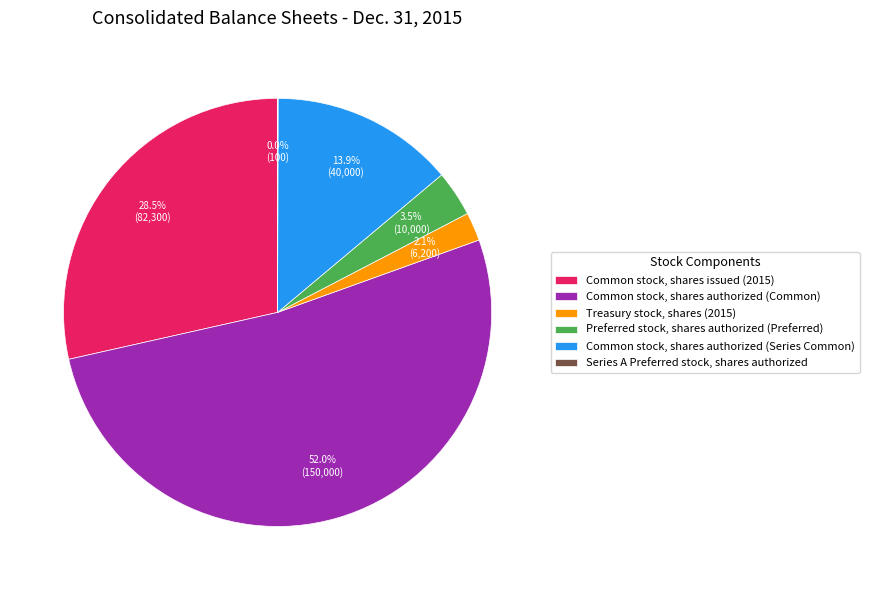

What percentage do Common stock, shares issued (2015) and Preferred stock, shares authorized (Preferred) together represent?

32.0%